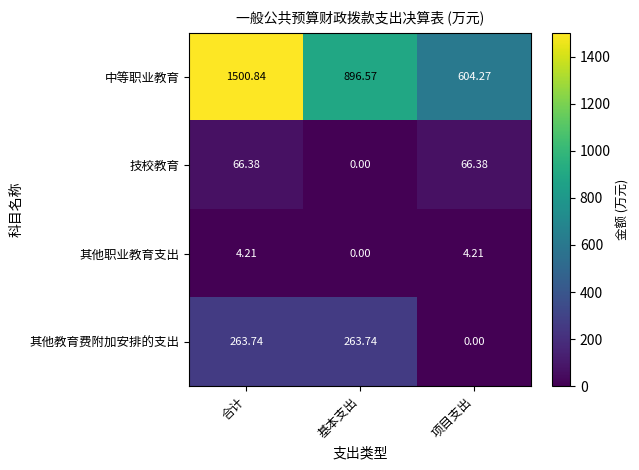

Where does the 中等职业教育 series first go above 896?

合计